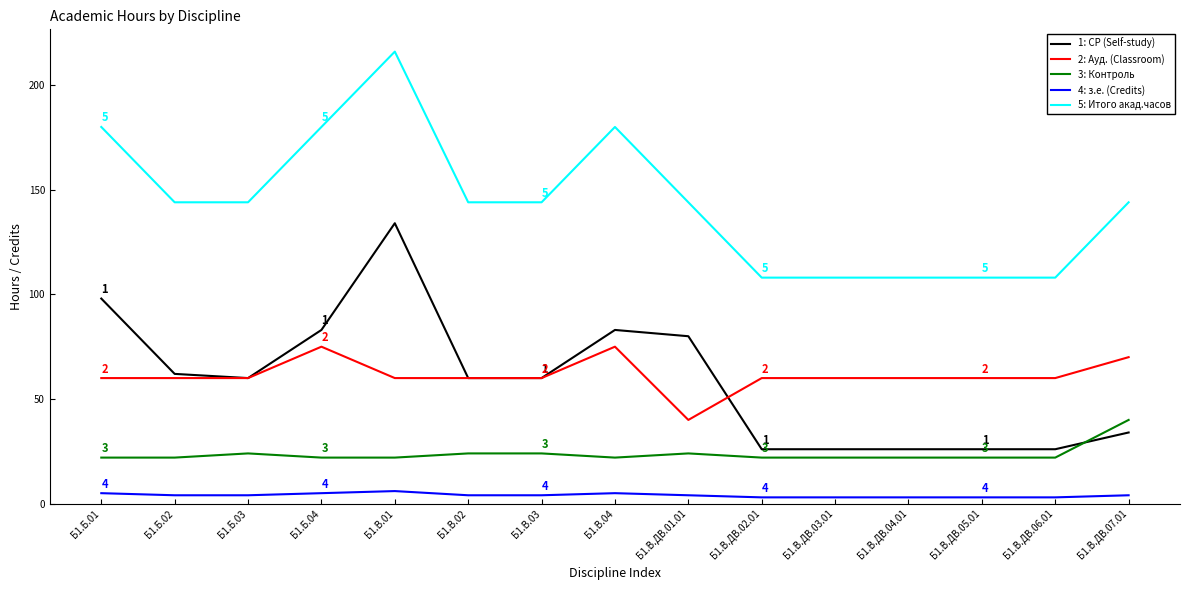

At how many categories does at least one series exceed 179?

4